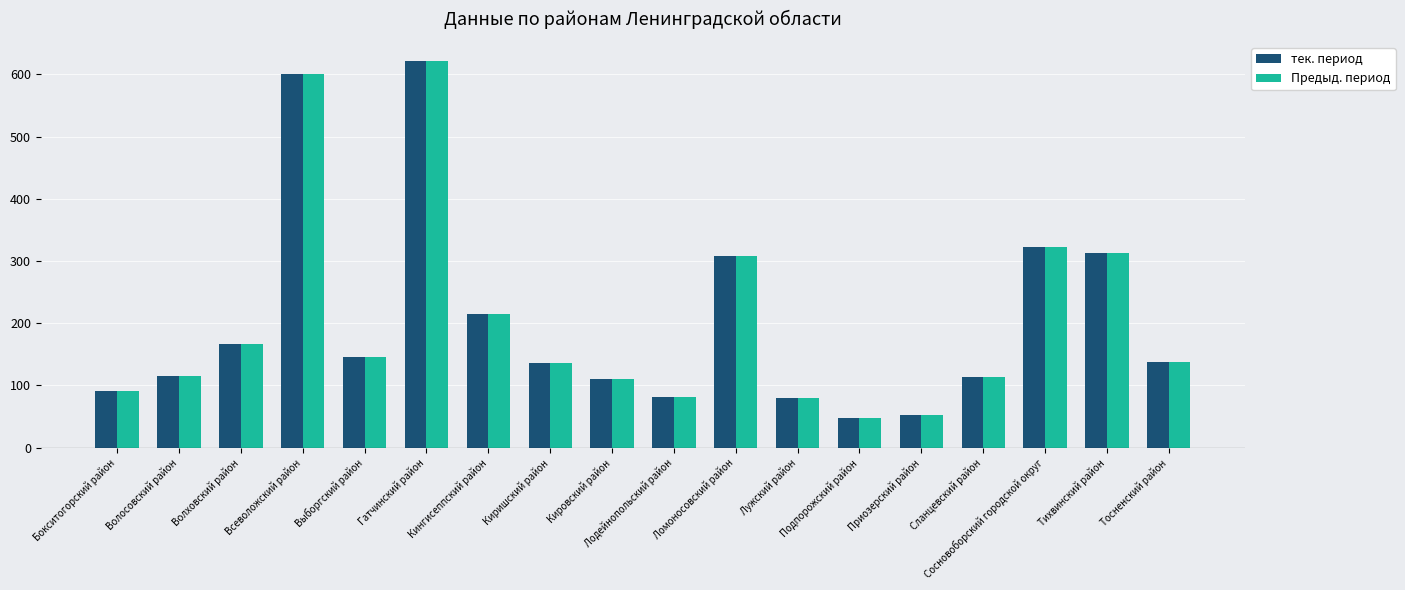

Read the Предыд. период value at Бокситогорский район.

91